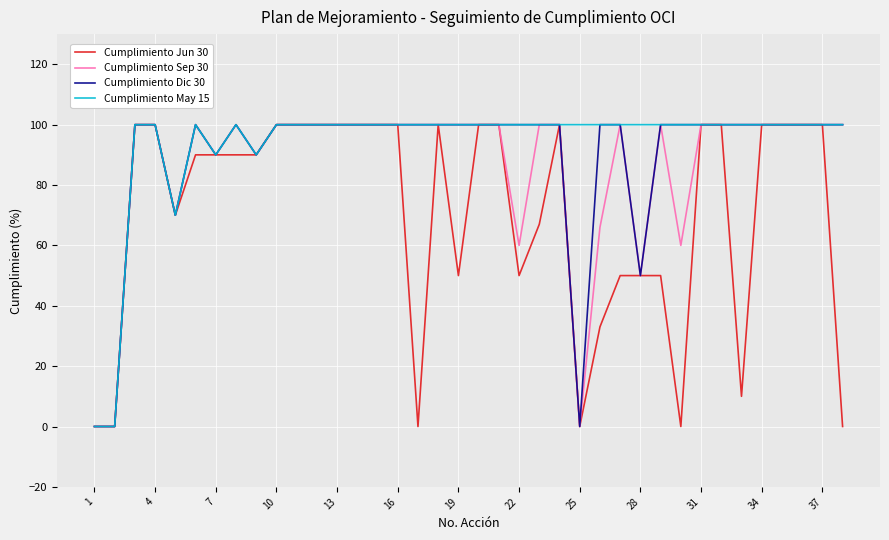

What is the greatest value displayed?

100